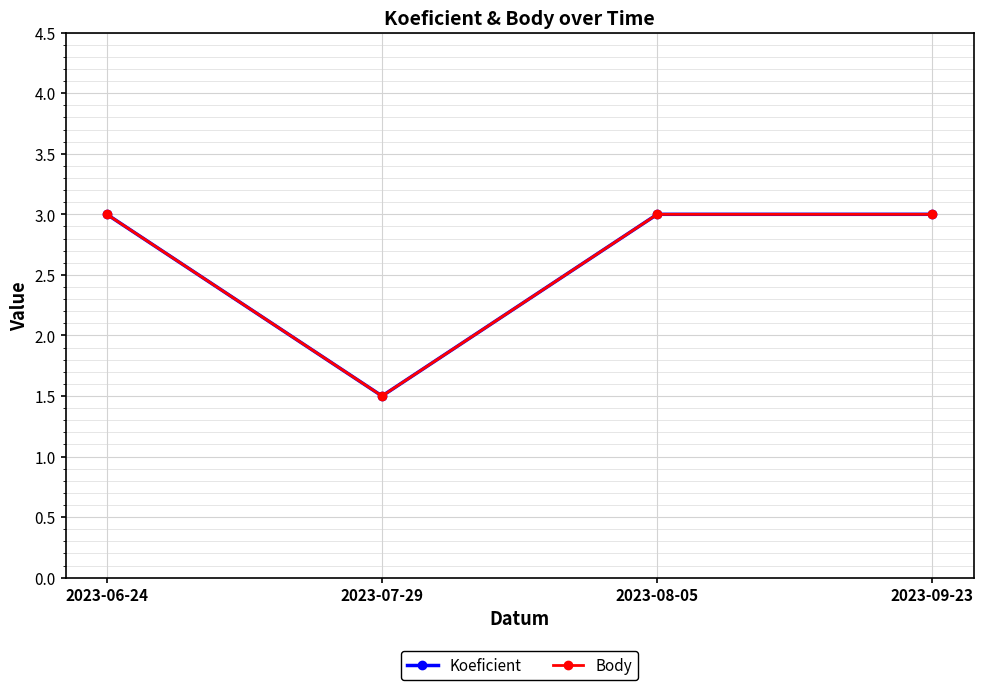

True or false: Body has more than 2 interior local peaks.

False